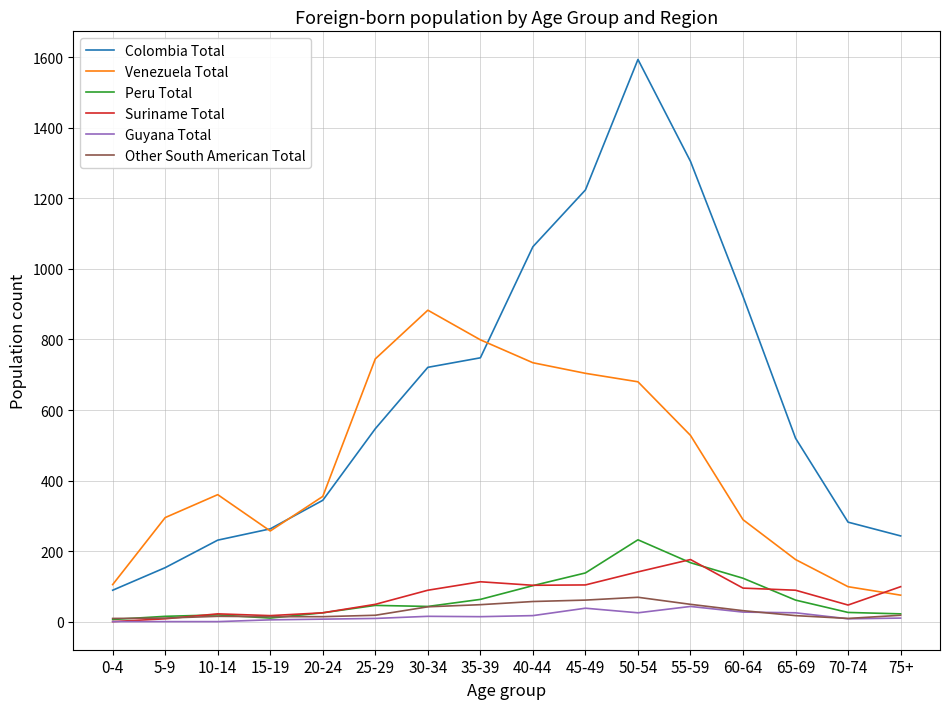

The value of Venezuela Total at 45-49 is 1029. True or false?

False